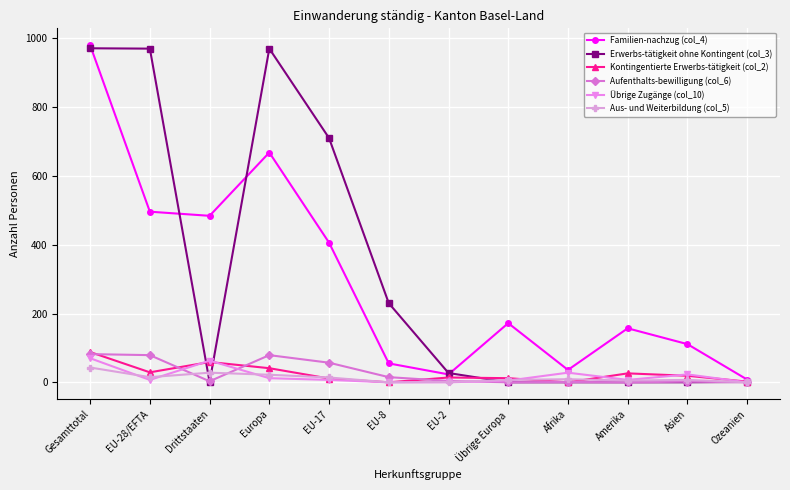

In Aus- und Weiterbildung (col_5), how many points are higher than both neighbors (excluding endpoints)?

3